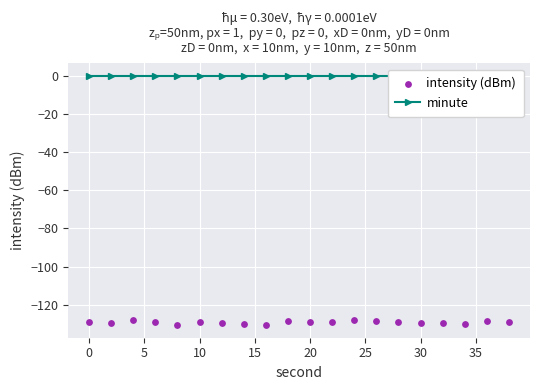

Which series reaches the minimum Y coordinate?

intensity (dBm)